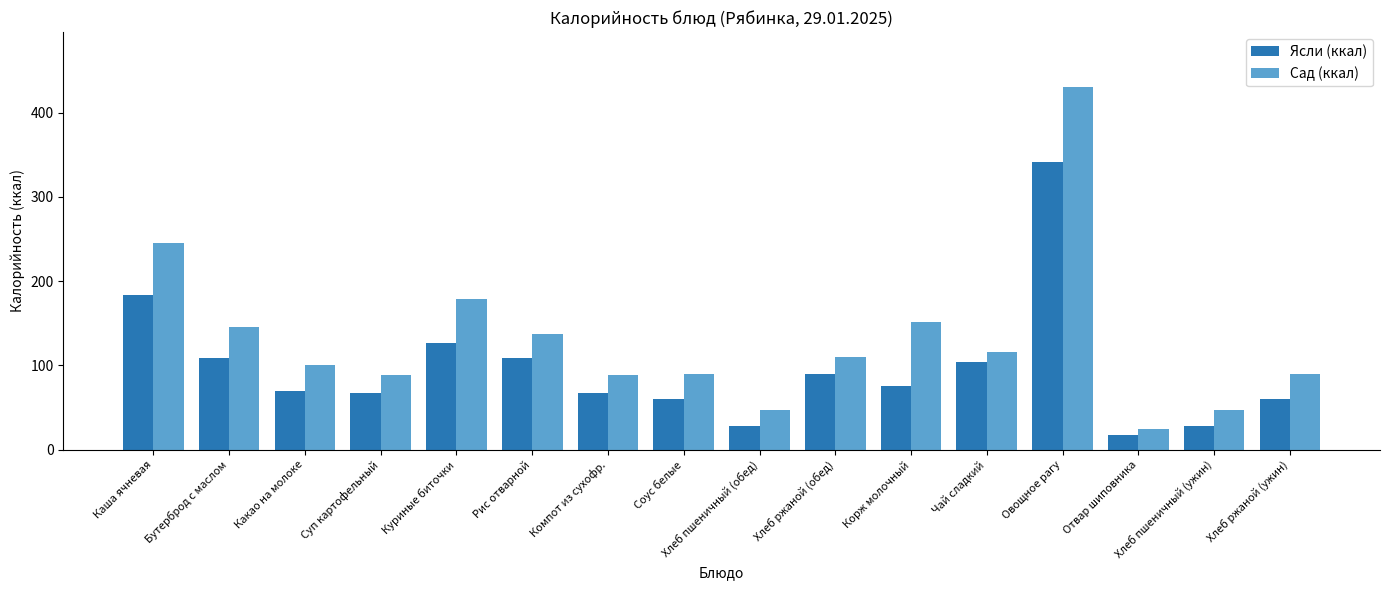

How many distinct data groups are displayed?

2